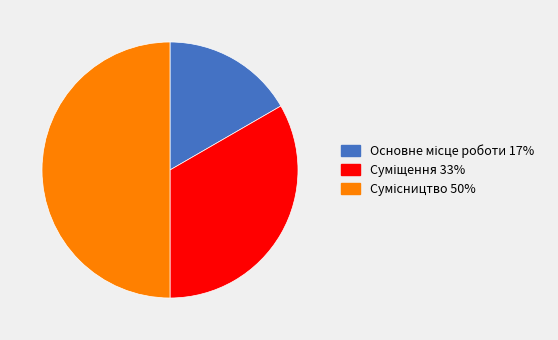

How many slices are in this pie chart?

3